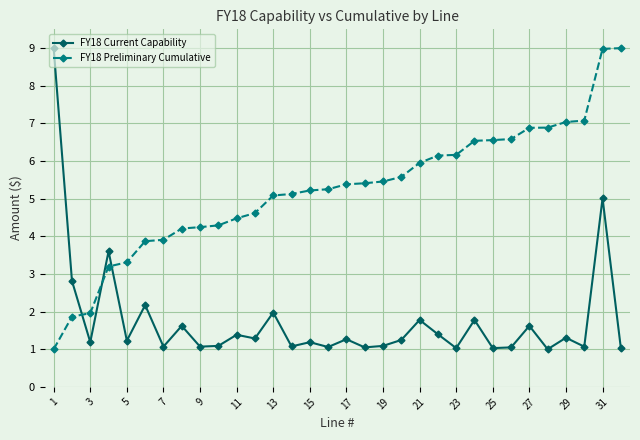

What is the minimum value for FY18 Preliminary Cumulative?

1.0